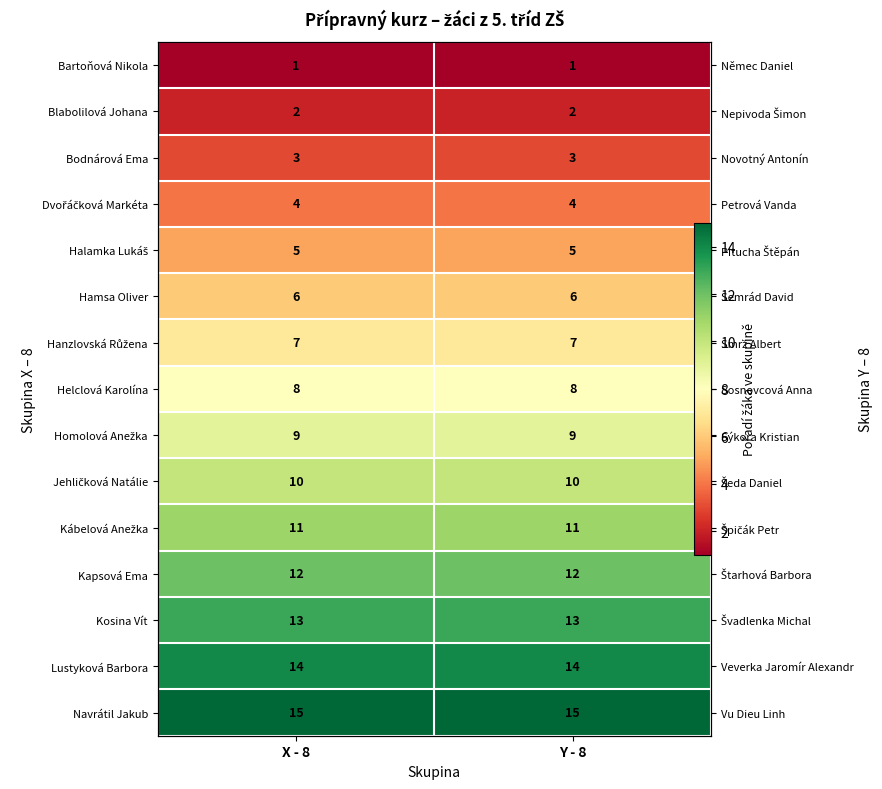

The value of Jehličková Natálie at Y - 8 is 10. True or false?

True